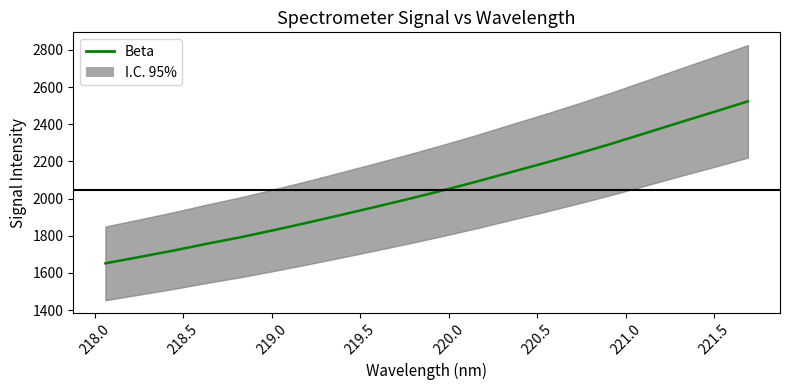

What is the label of the 18th point from the right?

218.5